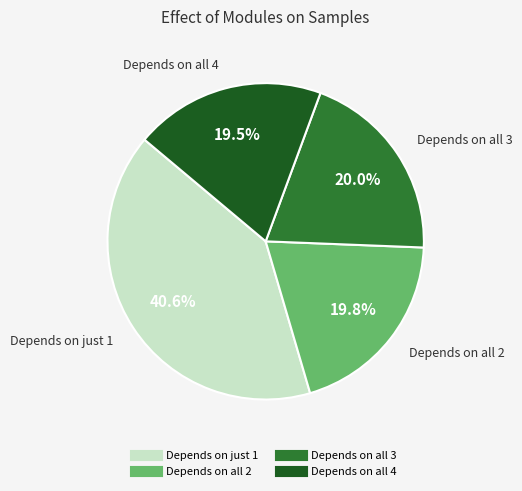

Is there a majority slice in this chart?

No